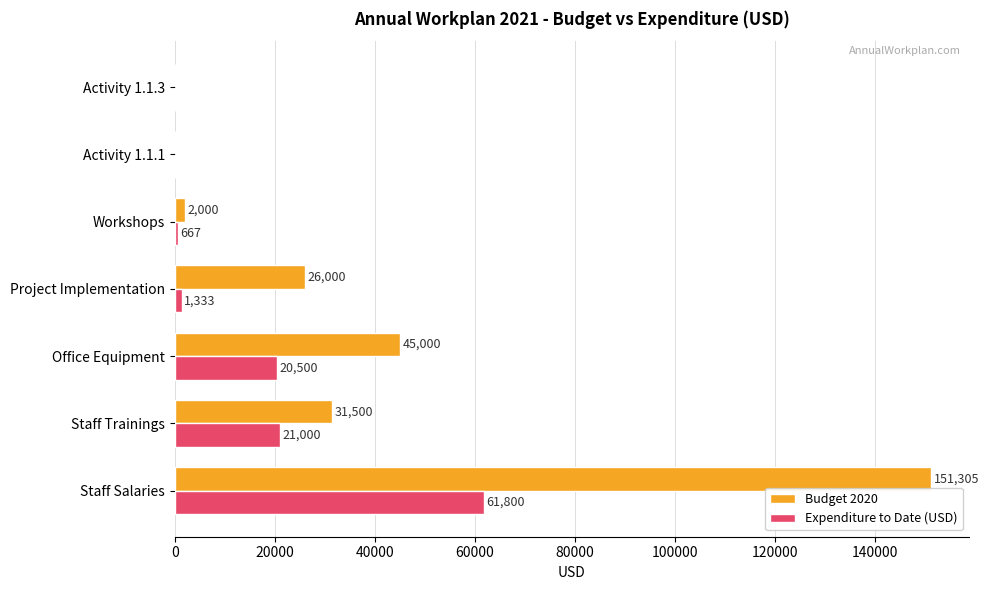

What is the sum of all Expenditure to Date (USD) values?

105300